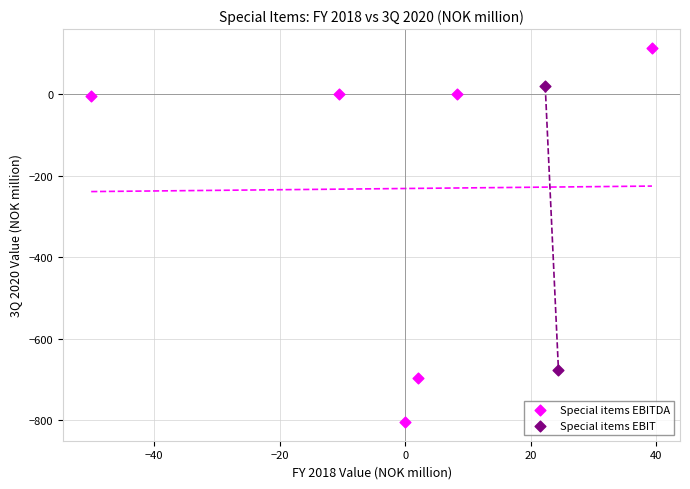

Which series has the largest Y range (max minus min)?

Special items EBITDA